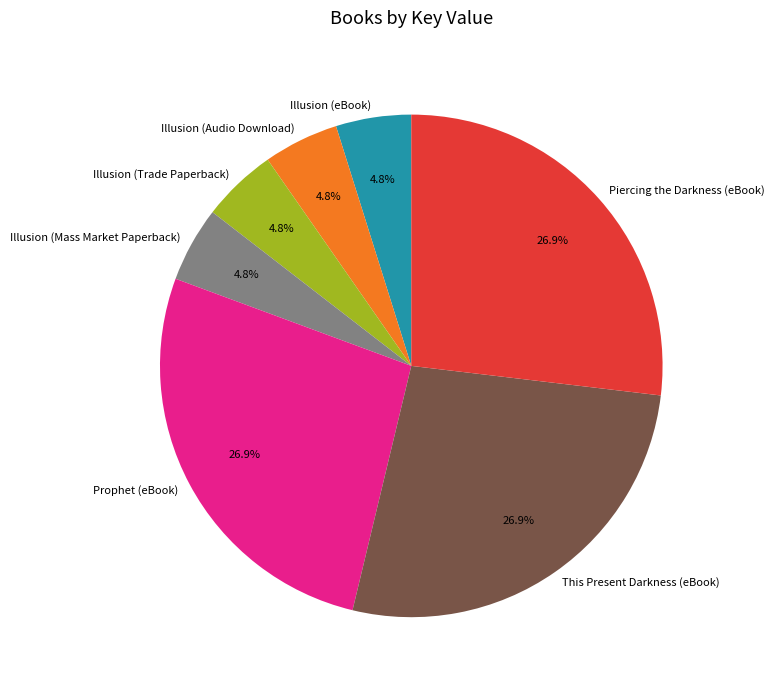

What is the ratio of the value at Prophet (eBook) to the value at Illusion (Trade Paperback)?

5.6